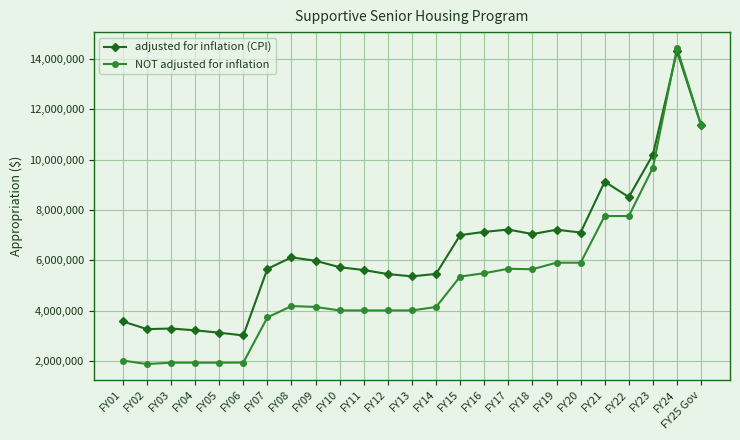

The value of adjusted for inflation (CPI) at FY14 is 8086539. True or false?

False